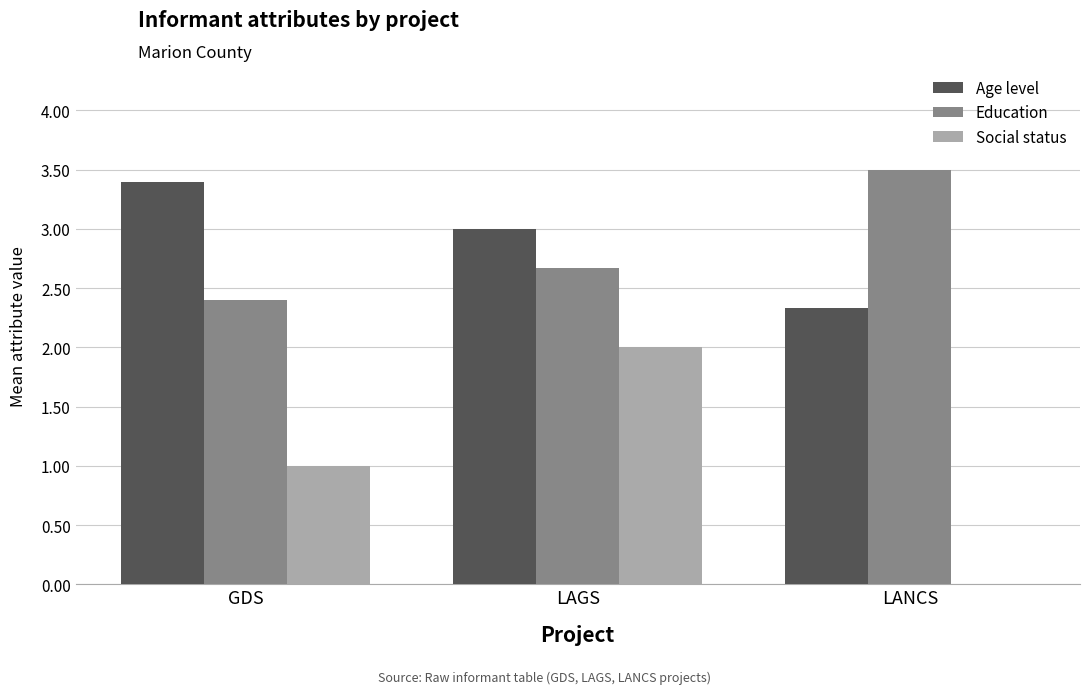

Between LAGS and LANCS, which series saw the biggest shift?

Social status